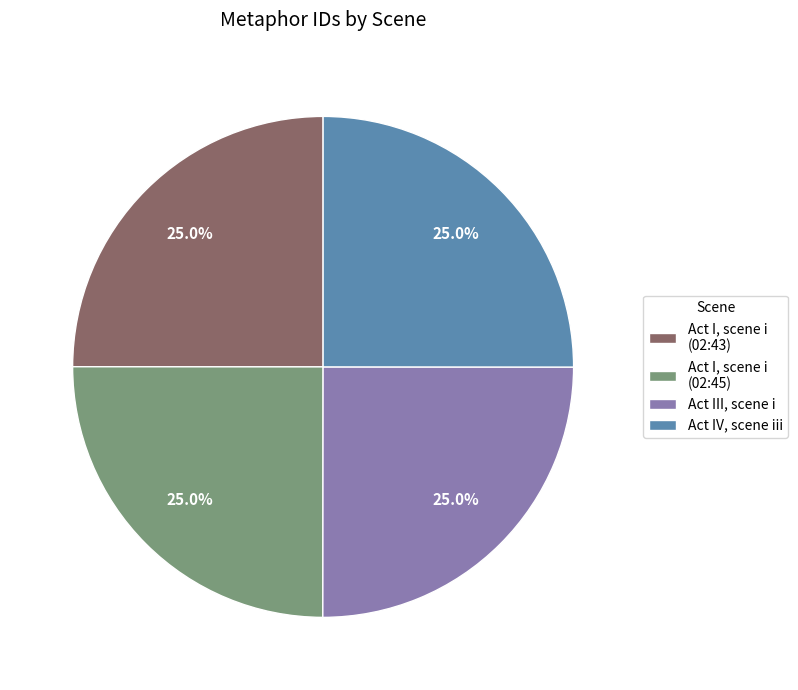

To the nearest percent, what portion does Act I, scene i (02:45) represent?

25%